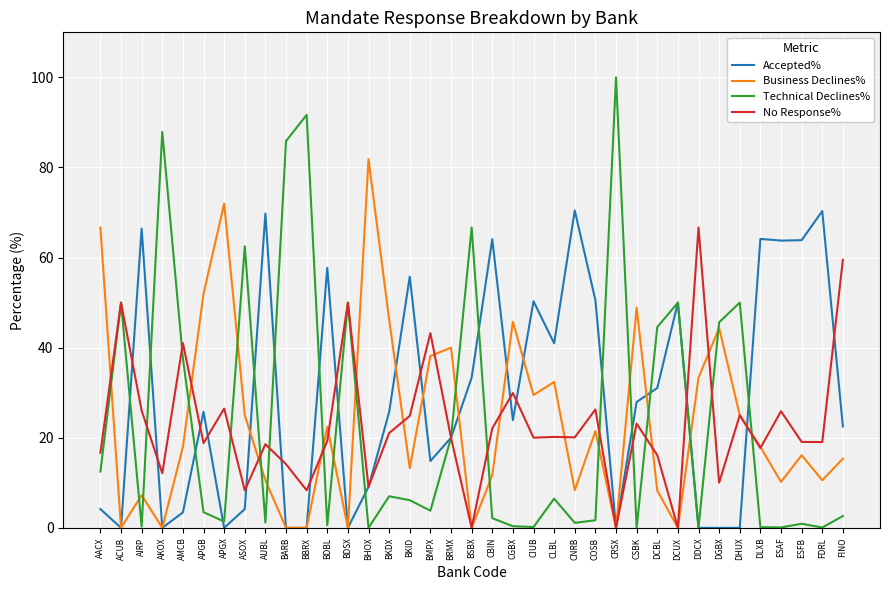

The value of No Response% at DDCX is 34.7. True or false?

False